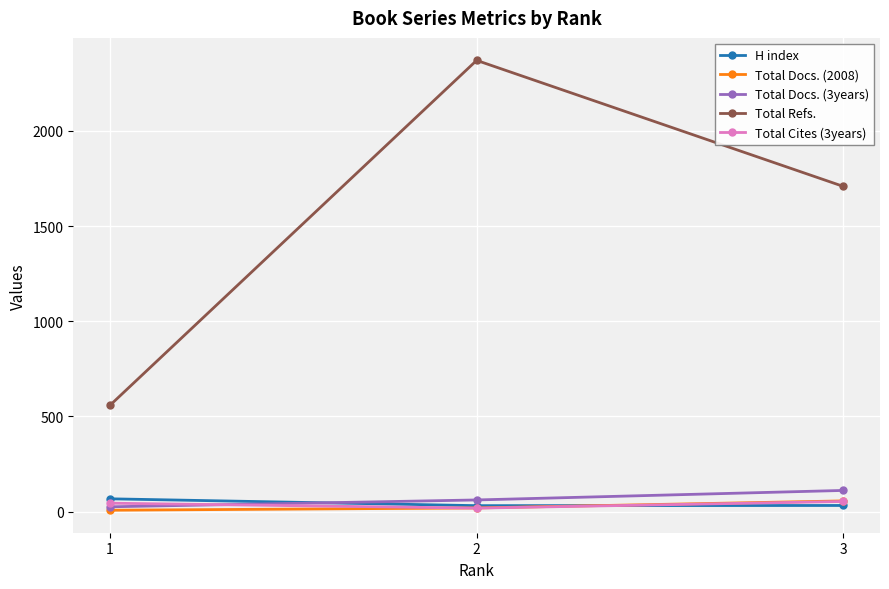

Is it true that Total Refs. equals 3368 at 2?

False